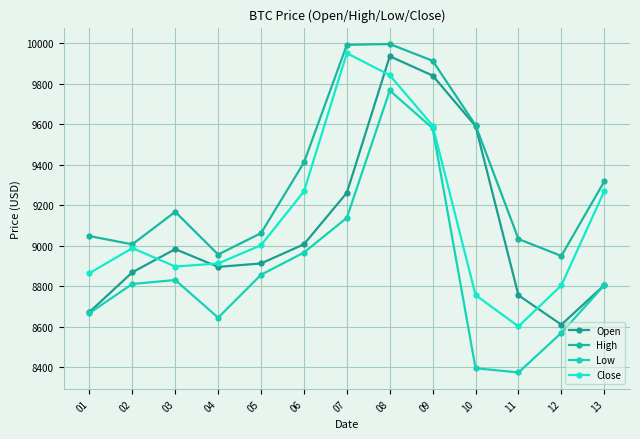

What is the value of the Close point at the 11th from the left?

8601.8